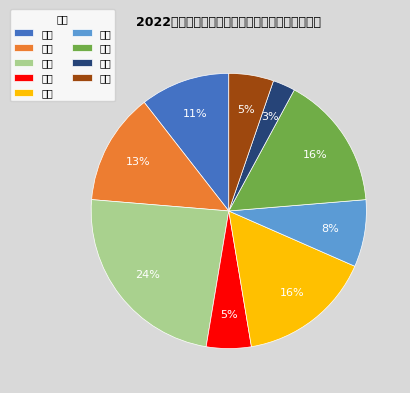

Which has a higher value, 历史 or 音乐?

历史